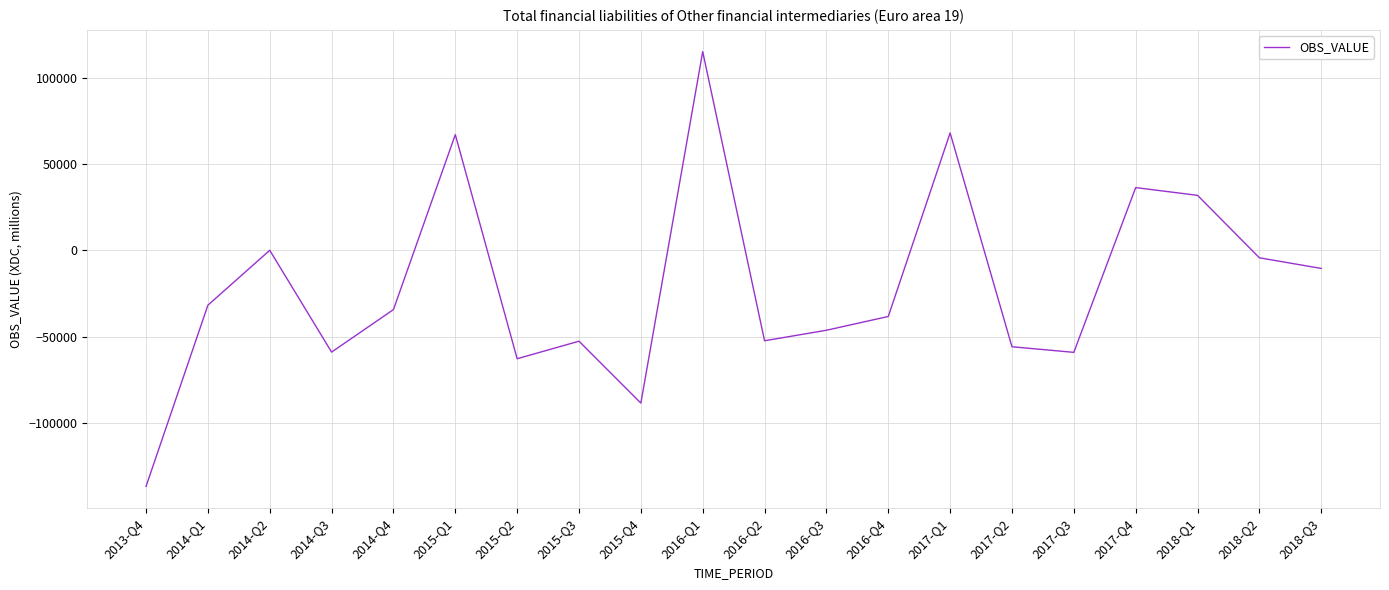

The value at 2014-Q1 is -31765.8. True or false?

True